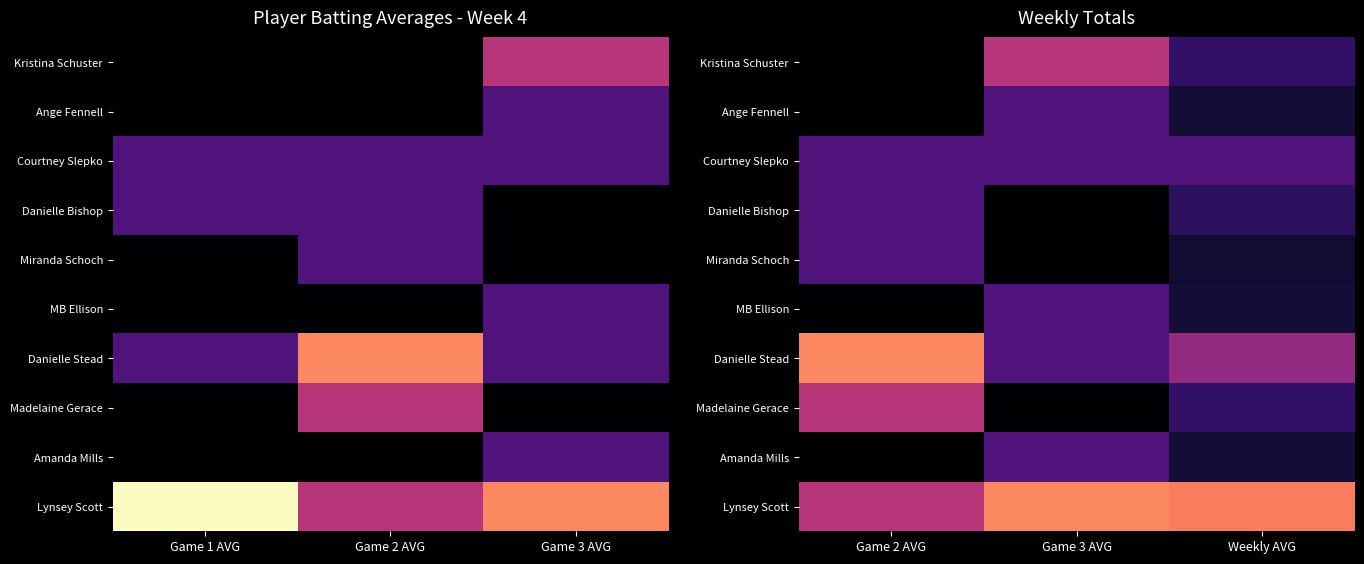

How many series are shown in this chart?

10